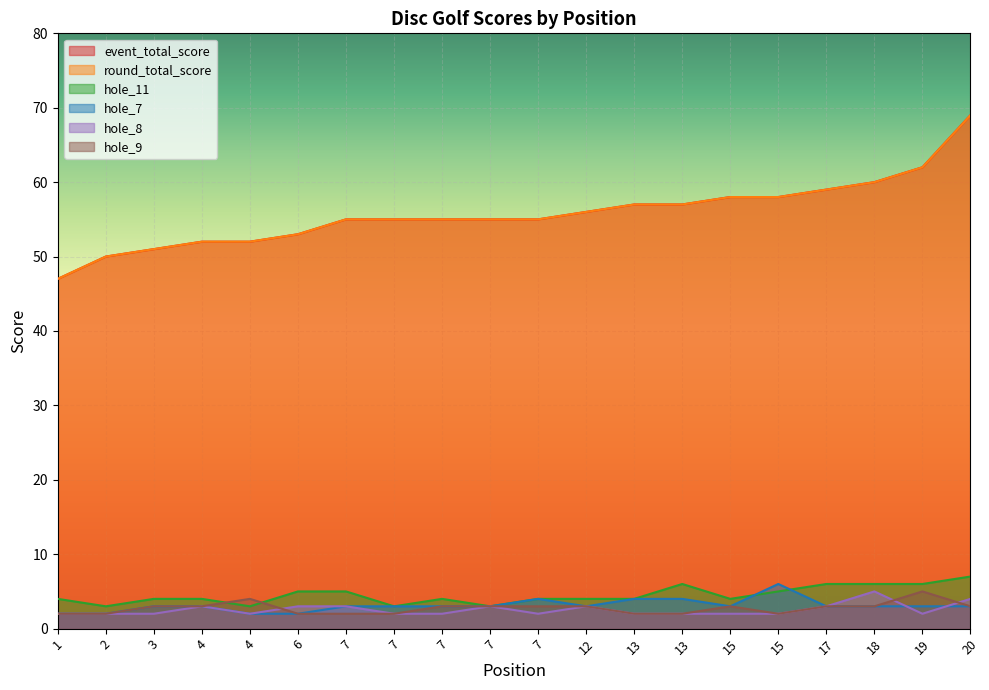

How many data points in hole_11 are above 4?

8